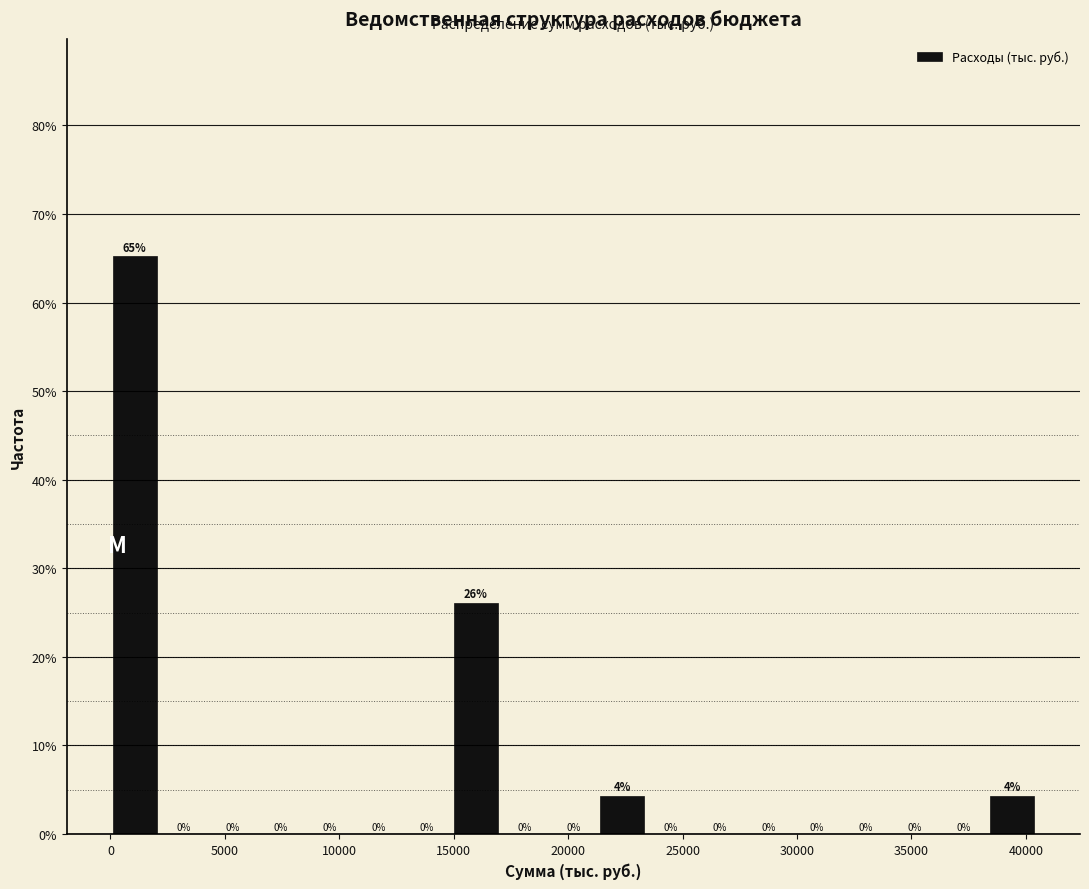

Which range on the x-axis has the tallest bar?

0 to 2000